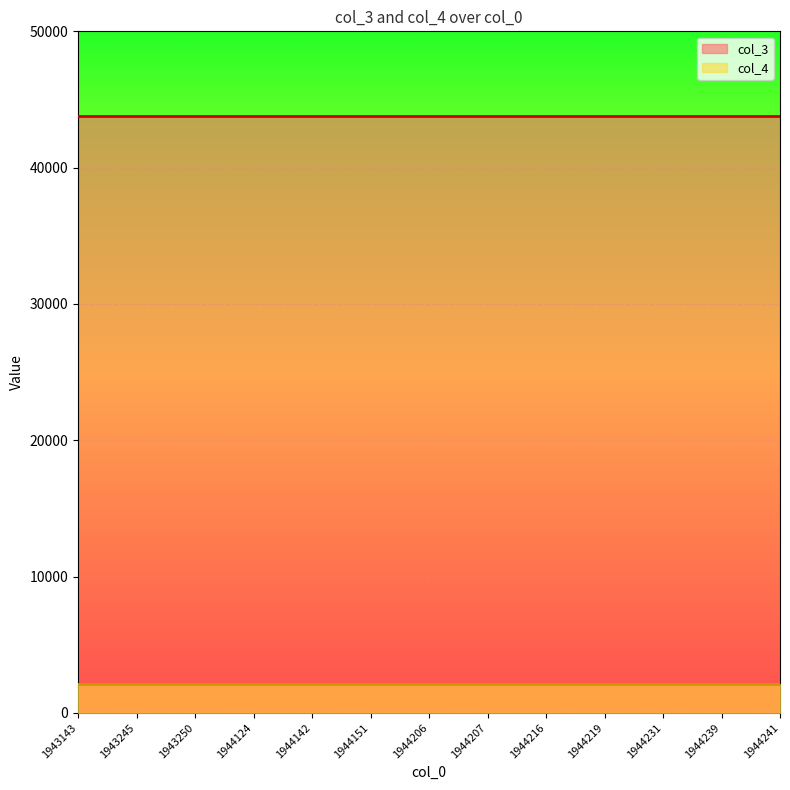

At which category is the sum across all series the highest?

1943143